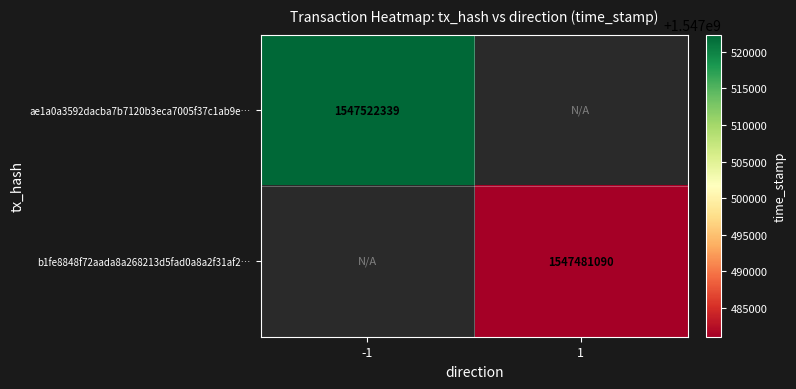

The b1fe8848f72aada8a268213d5fad0a8a2f31af2… series shows 2293350881 at 1. True or false?

False